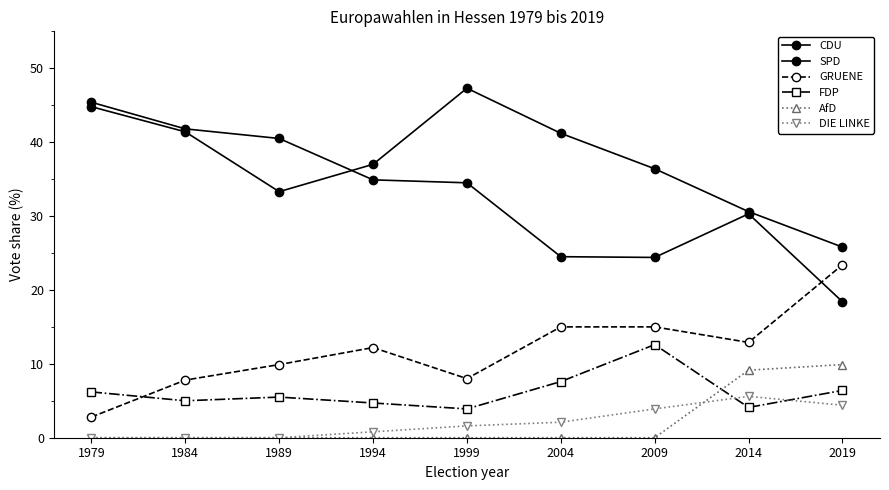

How many categories are shown in the chart?

9